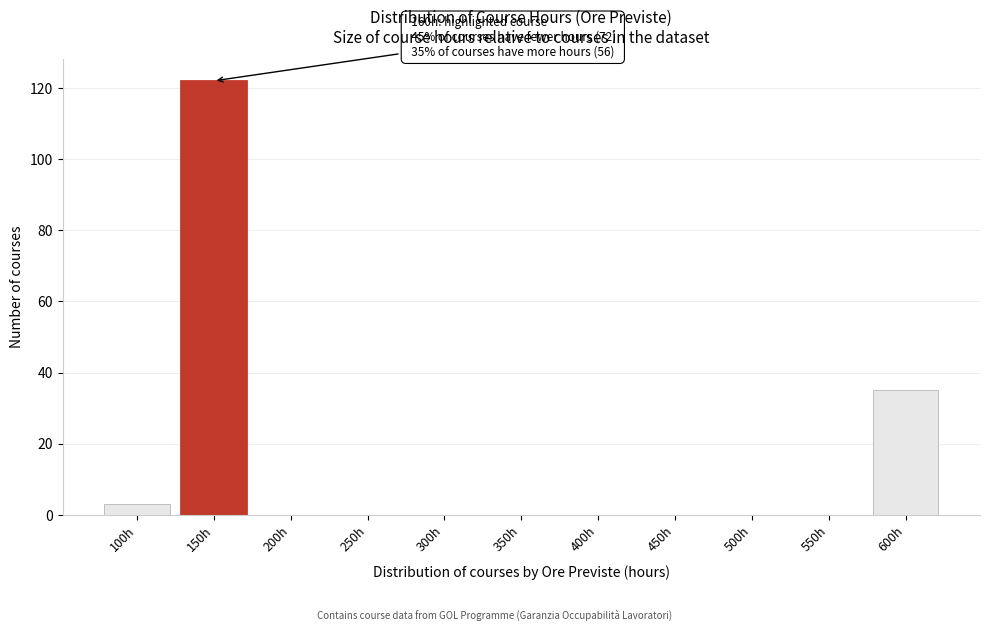

Reading left to right, what are all the values shown in this chart?

100h=3	150h=122	200h=0	250h=0	300h=0	350h=0	400h=0	450h=0	500h=0	550h=0	600h=35